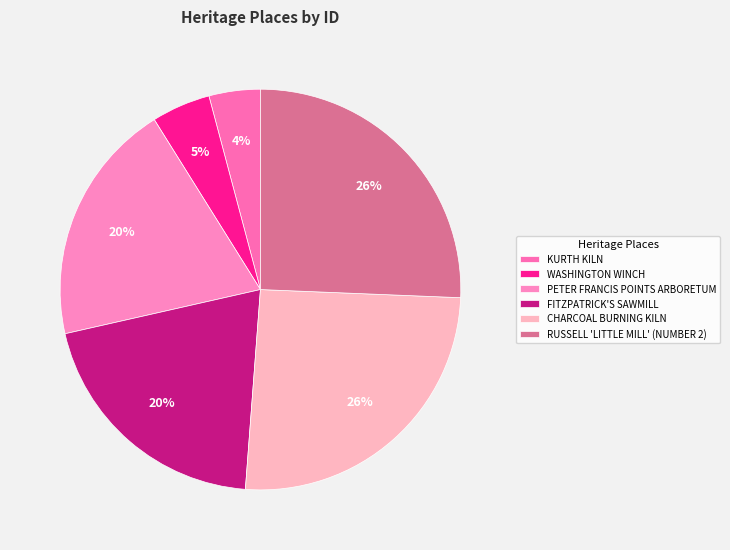

Combined, what portion of the pie is WASHINGTON WINCH and KURTH KILN?

8.9%